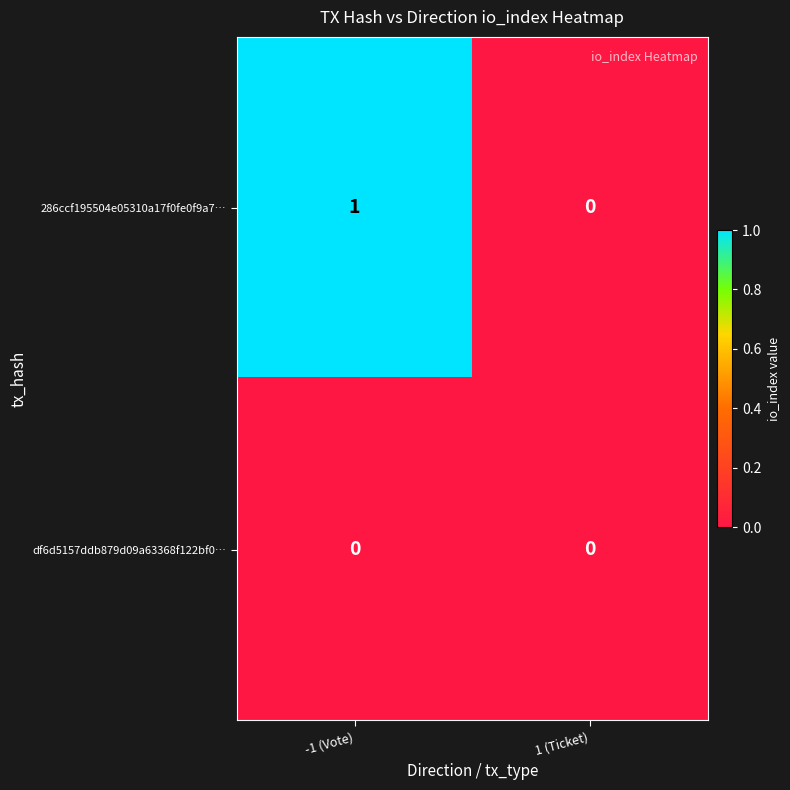

The df6d5157ddb879d09a63368f122bf0… series shows 0 at -1 (Vote). True or false?

True